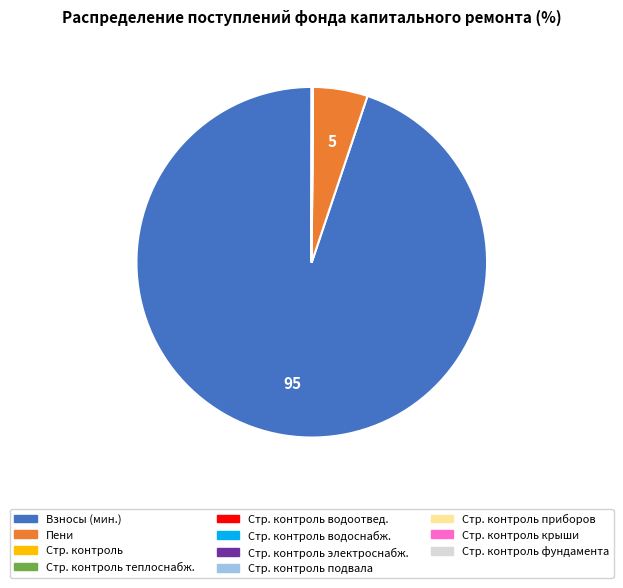

Does any single category account for the majority?

Yes